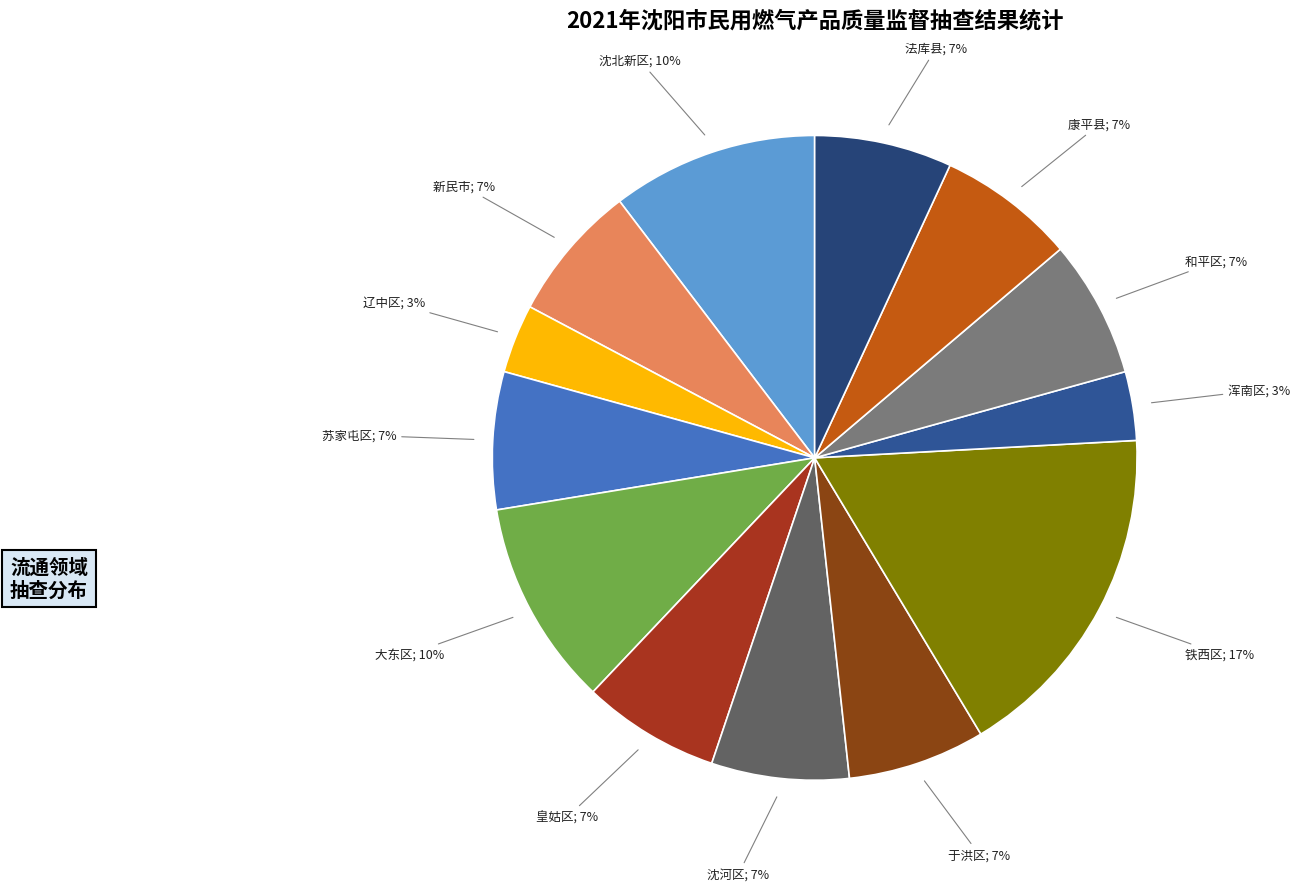

Does any single category account for the majority?

No